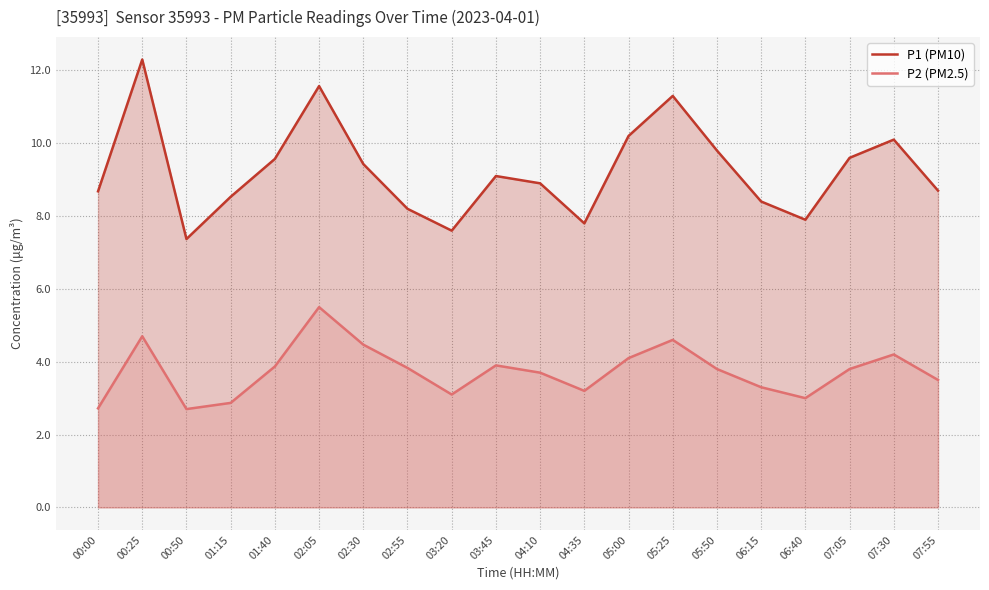

What is the average value of the P1 (PM10) series?

9.3